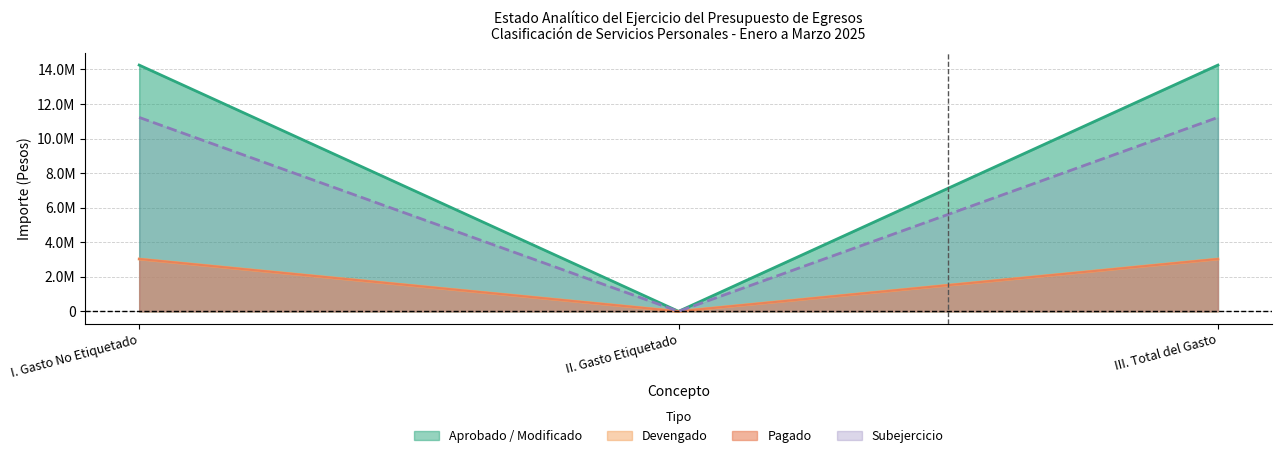

Reading right to left, what are all the values shown in this chart?

Aprobado: III. Total del Gasto=14253572.0	II. Gasto Etiquetado=0.0	I. Gasto No Etiquetado=14253572.0
Modificado: III. Total del Gasto=11225110.3	II. Gasto Etiquetado=0.0	I. Gasto No Etiquetado=11225110.3
Devengado: III. Total del Gasto=3028461.7	II. Gasto Etiquetado=0.0	I. Gasto No Etiquetado=3028461.7
Pagado: III. Total del Gasto=3028461.7	II. Gasto Etiquetado=0.0	I. Gasto No Etiquetado=3028461.7